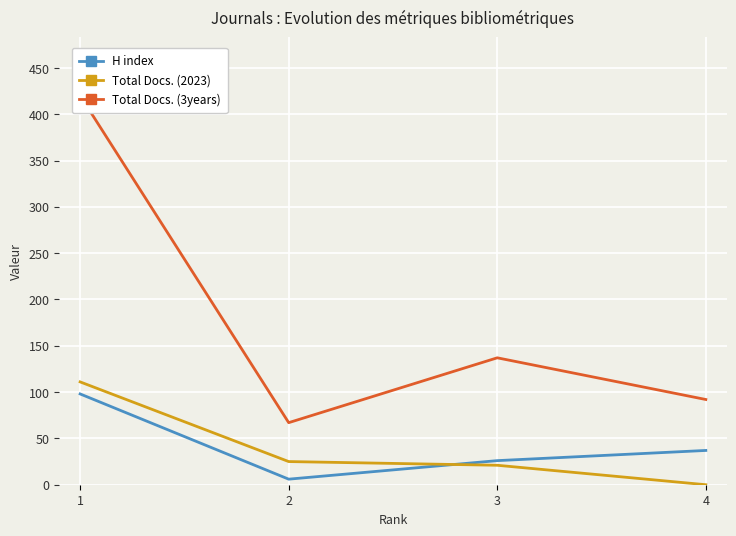

Between 2 and 1, which is larger?

1